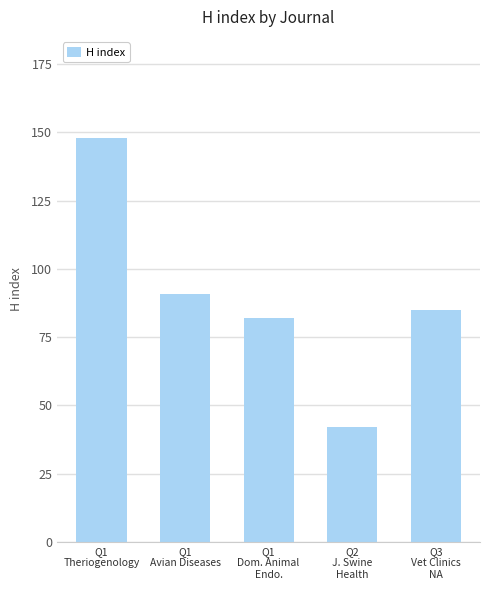

Are the bars grouped side by side (vs. stacked)?

No